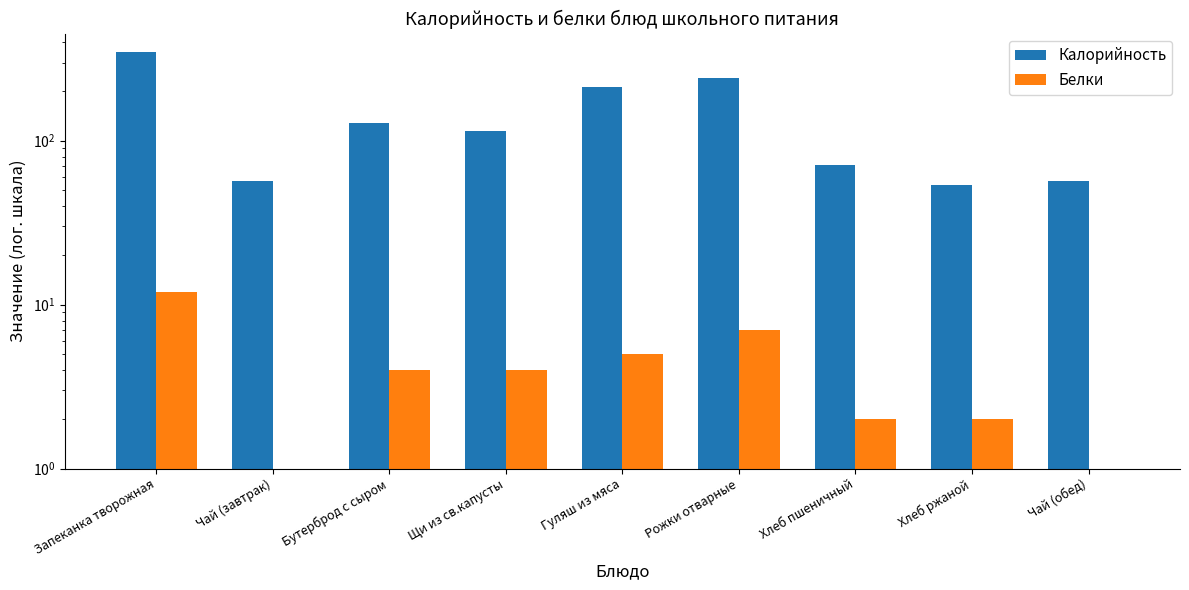

How many values in the Белки series are below 4?

4